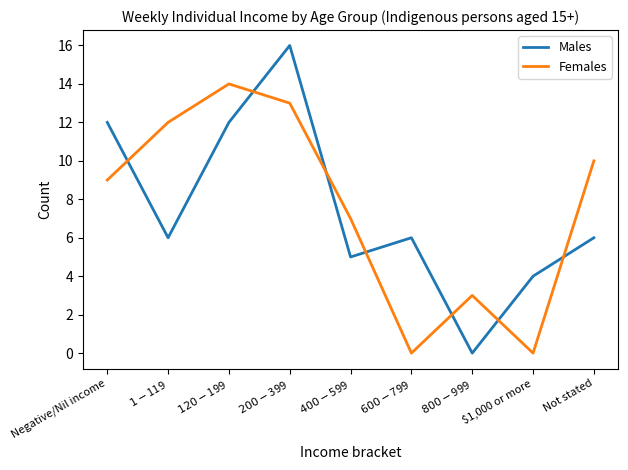

Reading left to right, transcribe all the data shown in this chart.

Males: 12	6	12	16	5	6	0	4	6
Females: 9	12	14	13	7	0	3	0	10